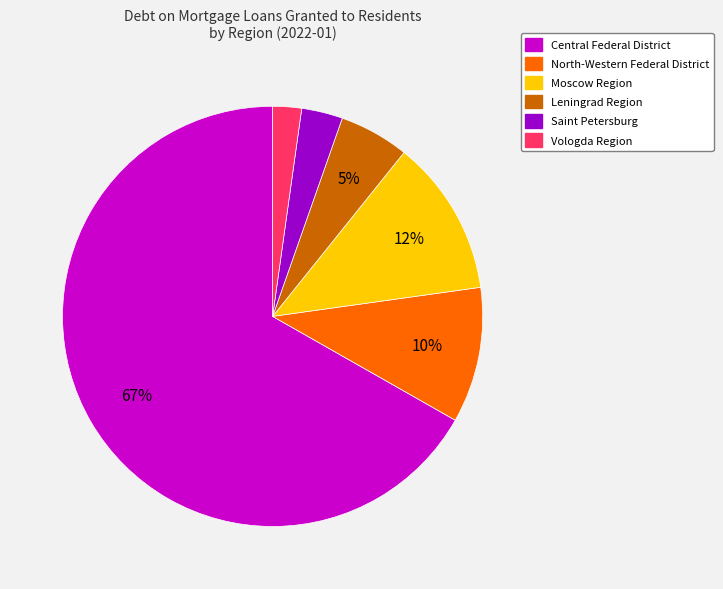

How many segments does this pie chart have?

6